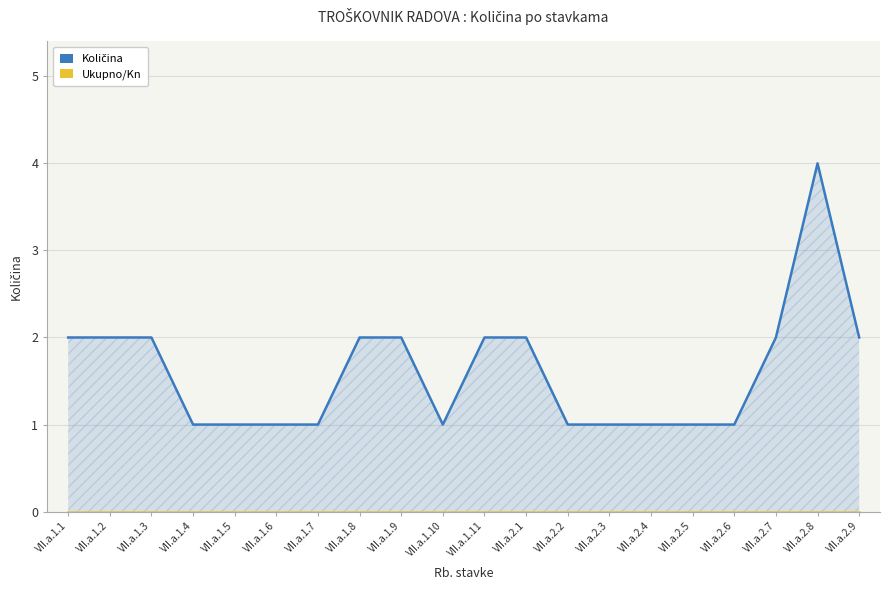

What are all the series names shown in the legend?

Količina, Ukupno/Kn